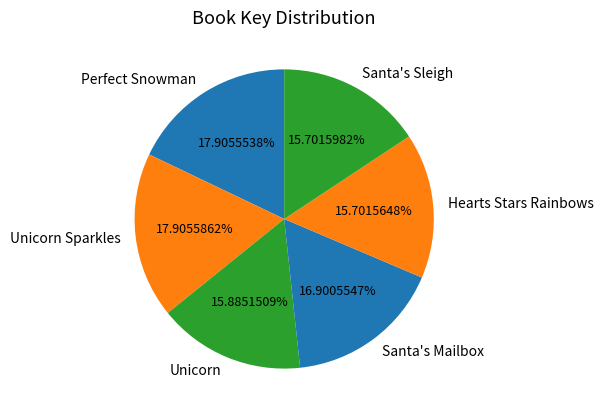

Does Unicorn represent more than half of the total?

No